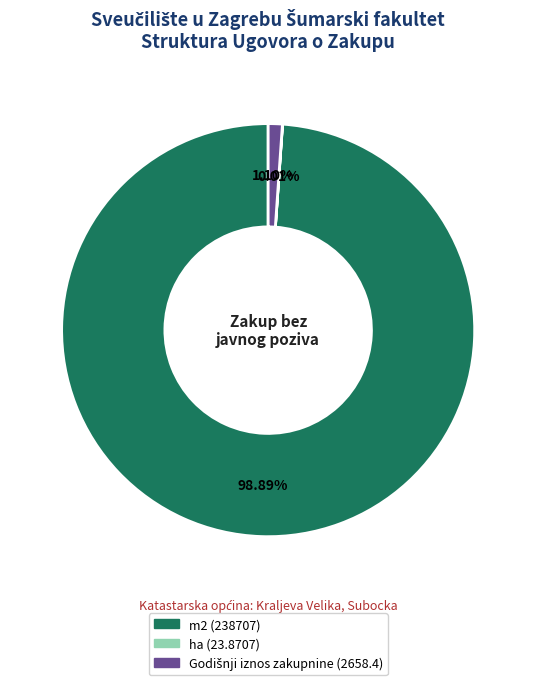

To the nearest percent, what is the average slice percentage?

33%